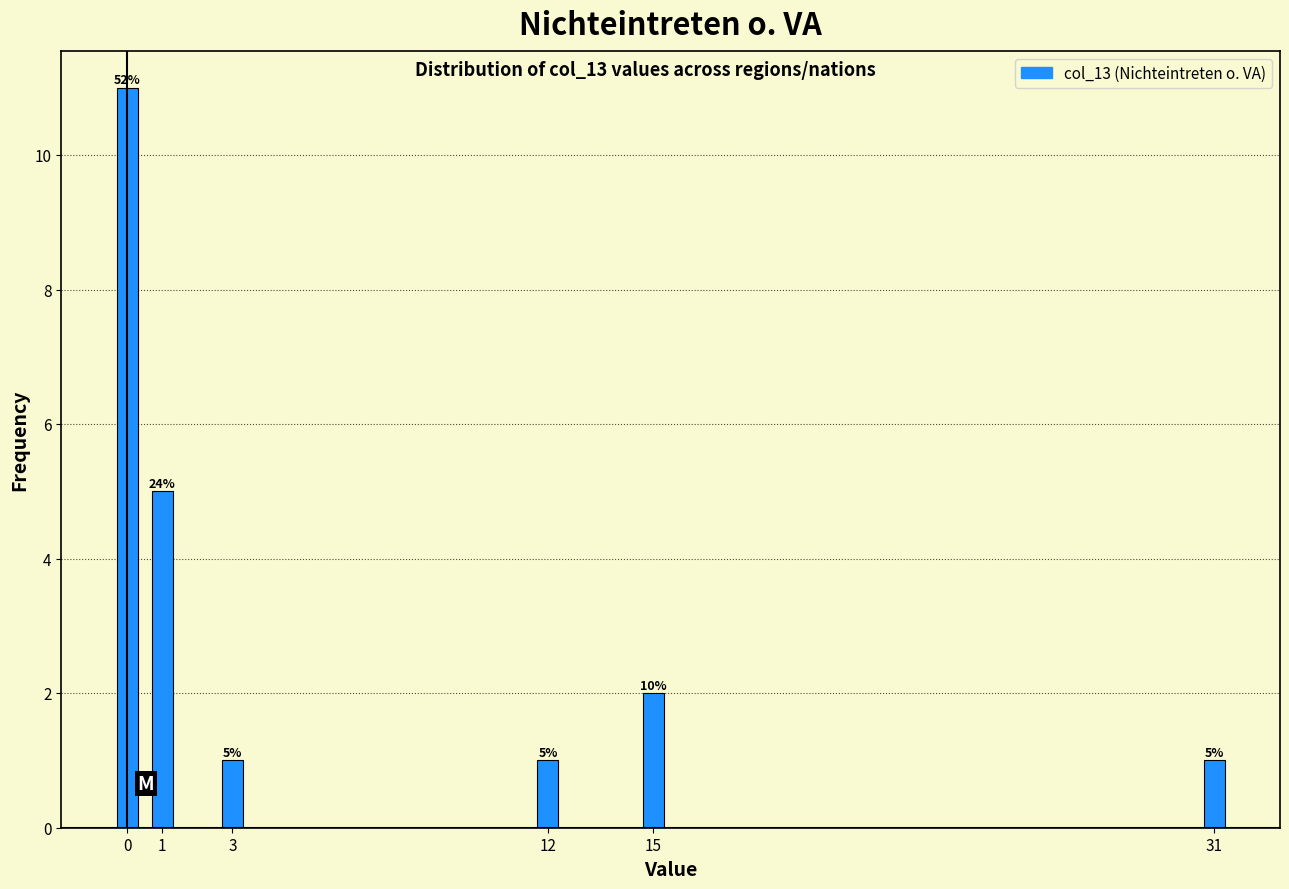

Reading left to right, extract all data points from this chart.

0=11	1=5	3=1	12=1	15=2	31=1